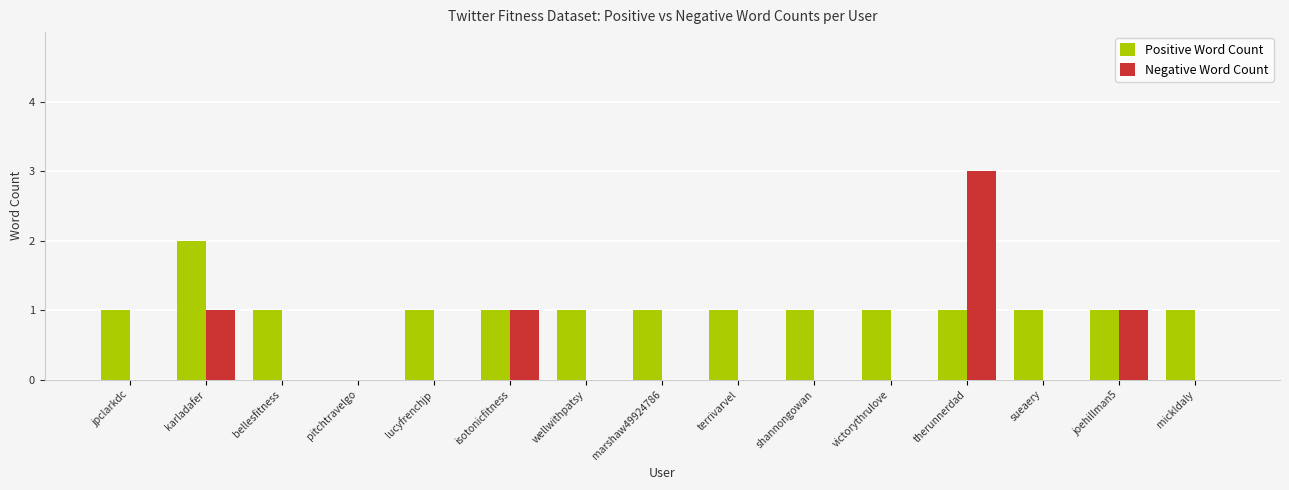

Which series has the largest range (max minus min)?

Negative Word Count